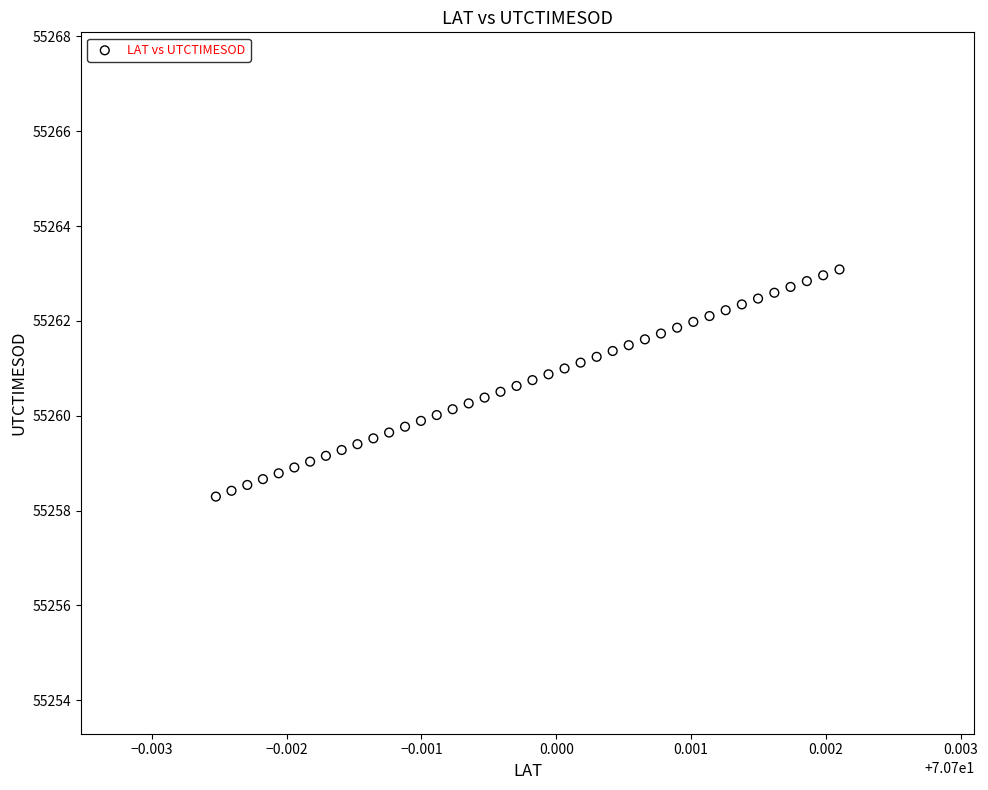

What is the range of Y values (max minus min)?

4.8